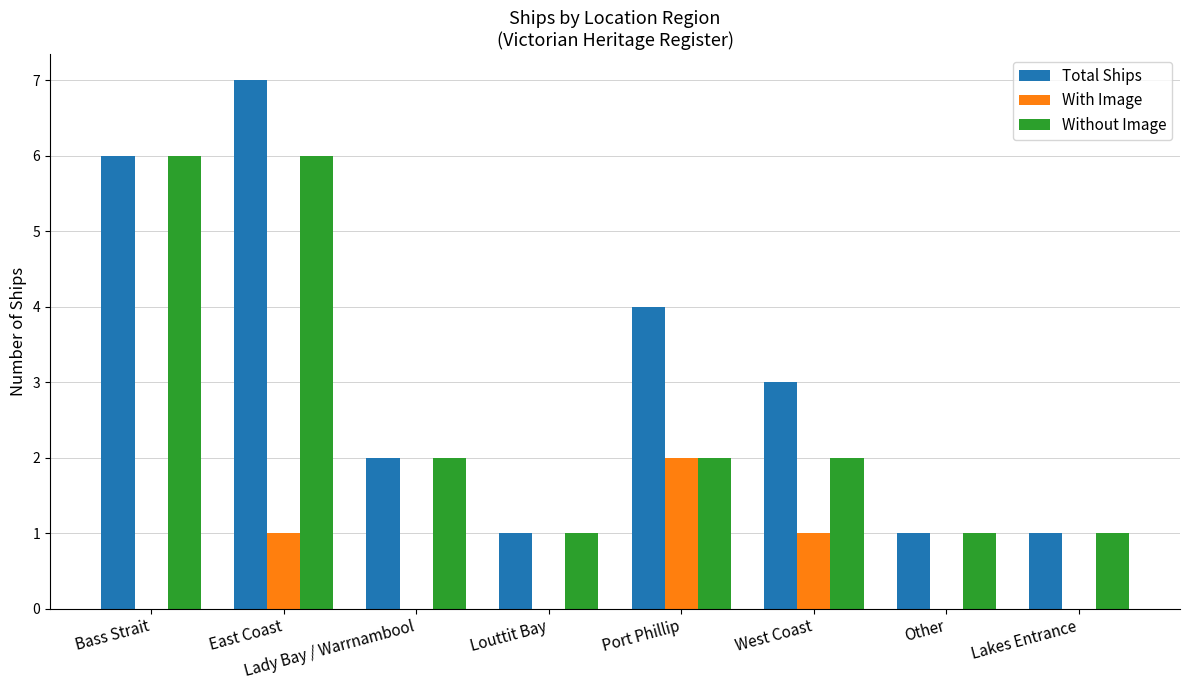

Which series changed the most between Bass Strait and Port Phillip?

Without Image